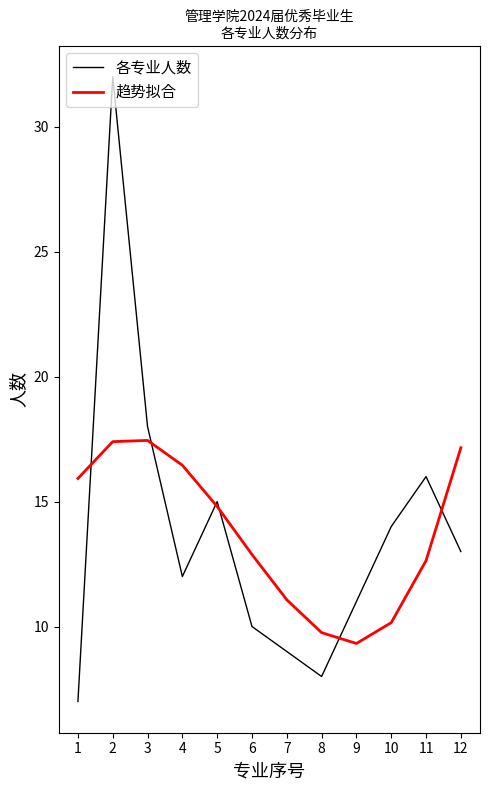

At which label does 各专业人数 first exceed 13?

2